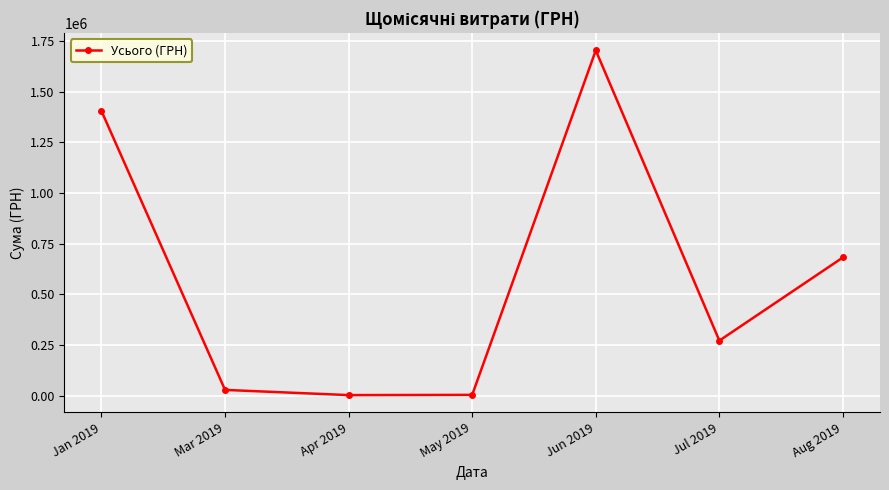

Where does the data first go above 271509?

Jan 2019